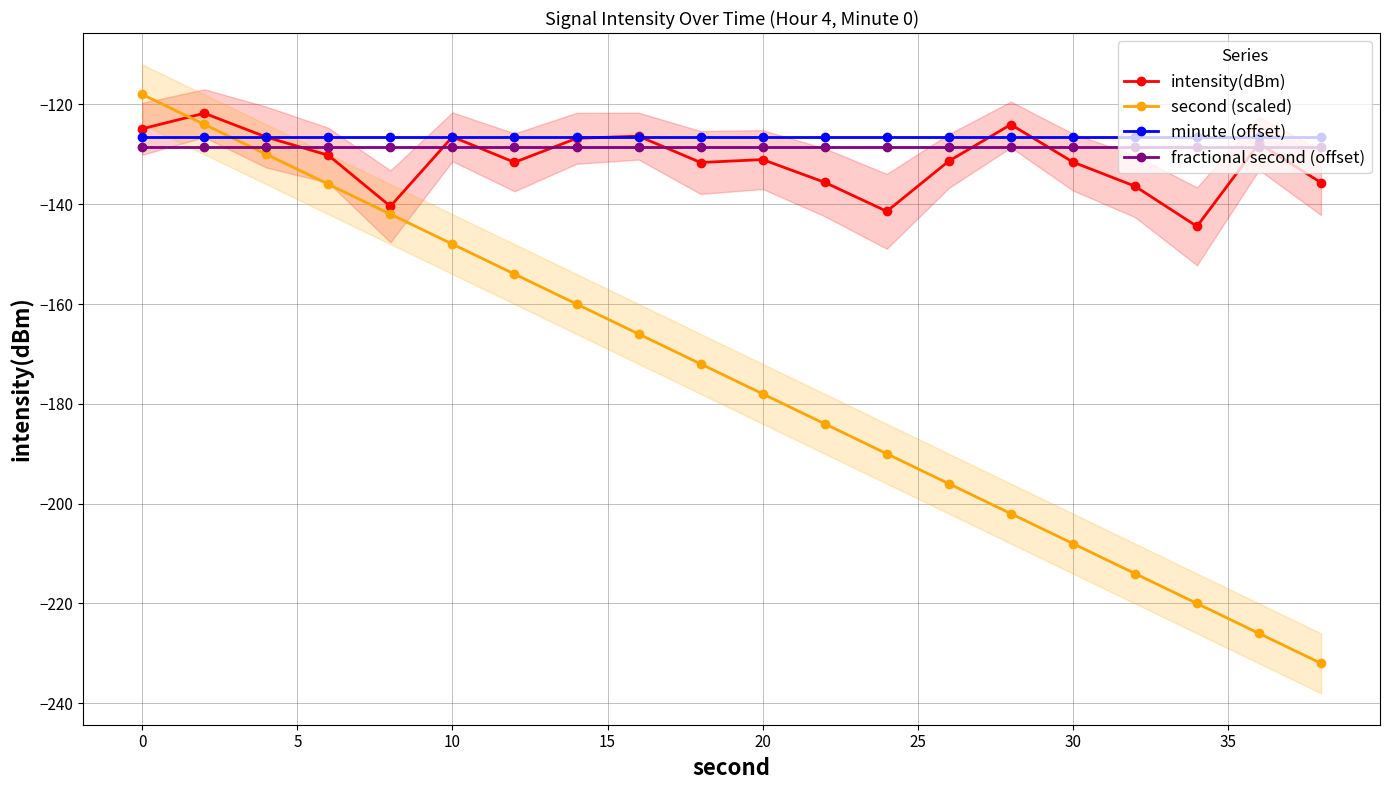

The minute (offset) series shows -126.5 at 19. True or false?

True